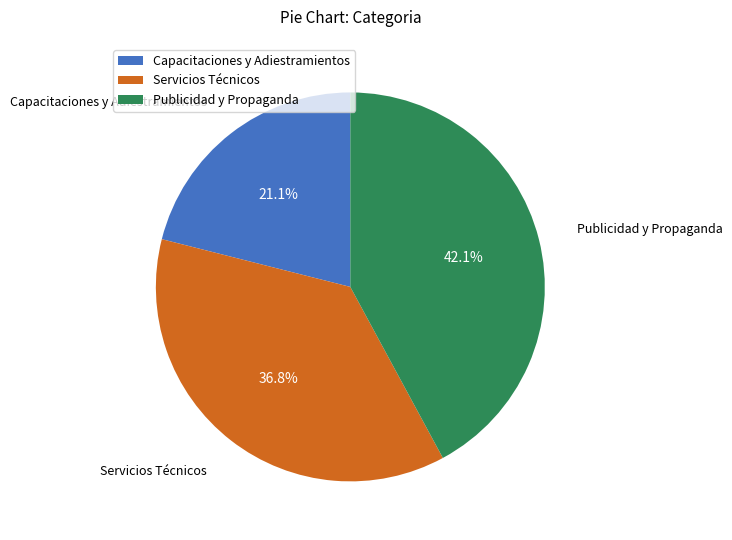

The Servicios Técnicos slice represents 37% of the pie. True or false?

True